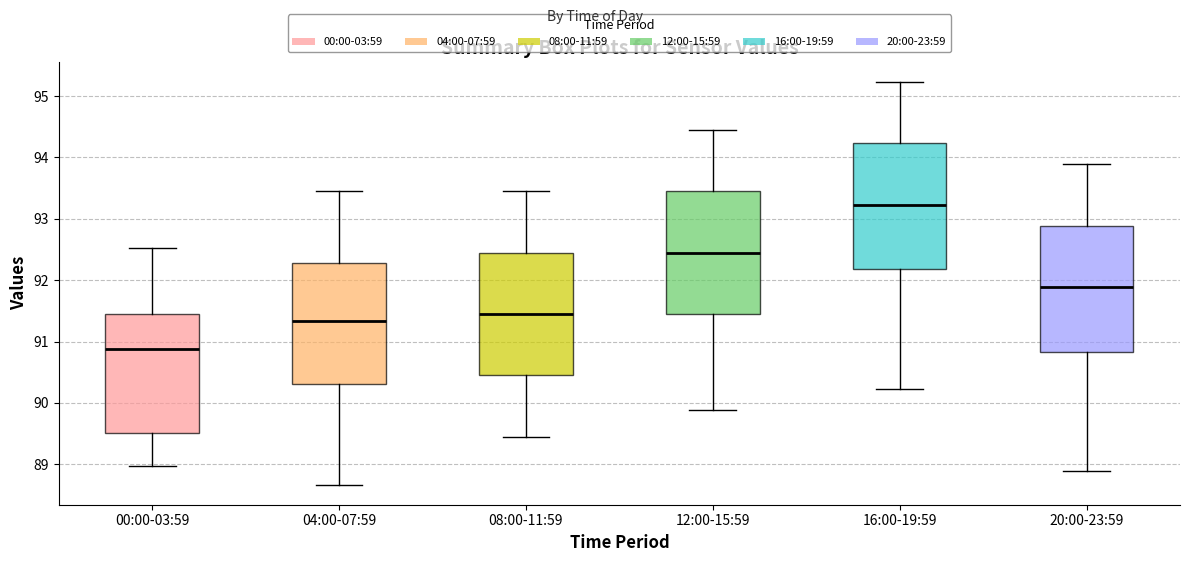

Reading left to right, transcribe this box plot: for each box, give where its median line is, the range the box spans, and where its two whiskers end, as read against the y-axis. The values are not printed on the chart, so give them approximately, as read against the axis.

00:00-03:59: median 90.9, box 89.5 to 91.4, whiskers 89.0 to 92.5
04:00-07:59: median 91.3, box 90.3 to 92.3, whiskers 88.7 to 93.5
08:00-11:59: median 91.5, box 90.5 to 92.5, whiskers 89.5 to 93.5
12:00-15:59: median 92.5, box 91.5 to 93.5, whiskers 89.9 to 94.5
16:00-19:59: median 93.2, box 92.2 to 94.2, whiskers 90.2 to 95.2
20:00-23:59: median 91.9, box 90.8 to 92.9, whiskers 88.9 to 93.9